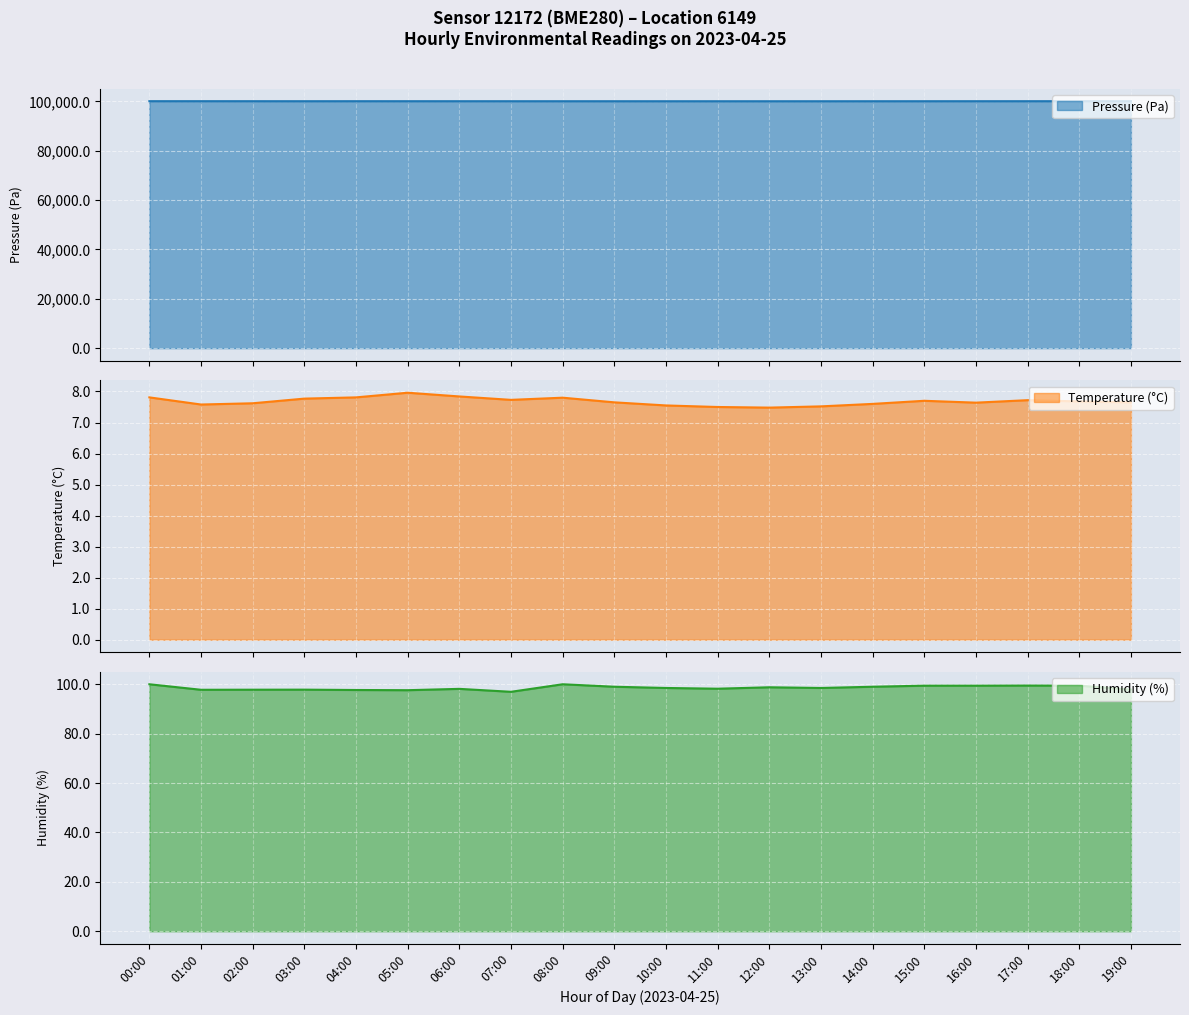

Where is the first local minimum for Temperature (°C)?

01:00